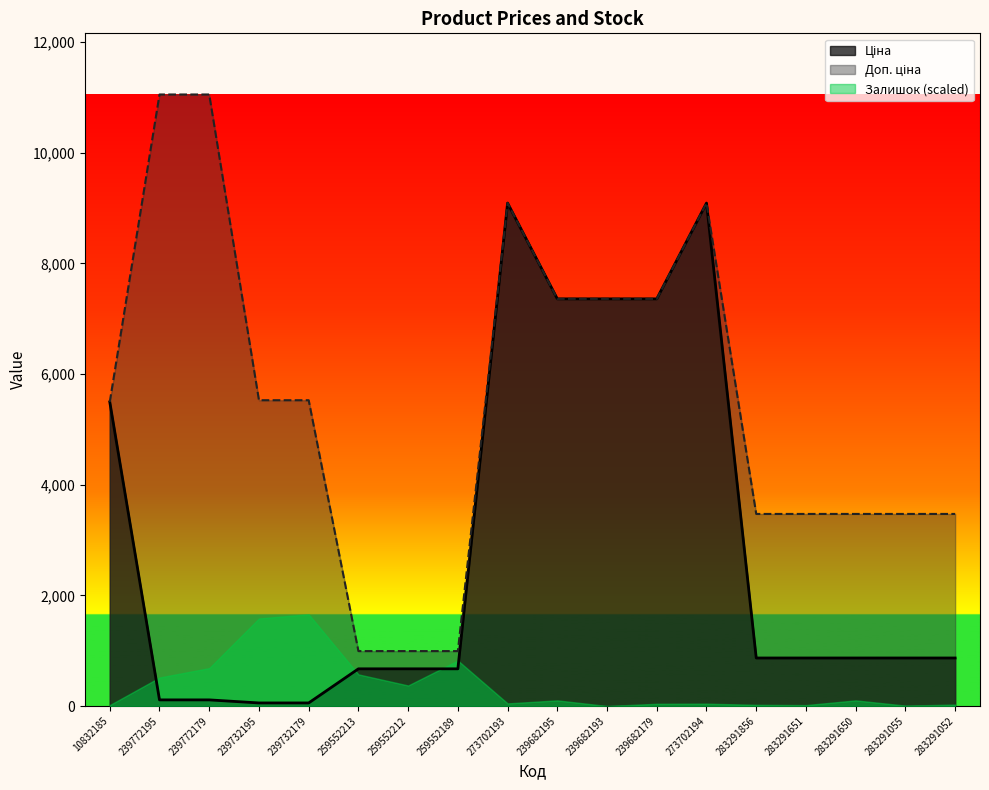

What is the difference between the maximum and minimum values in the Ціна series?

9036.7